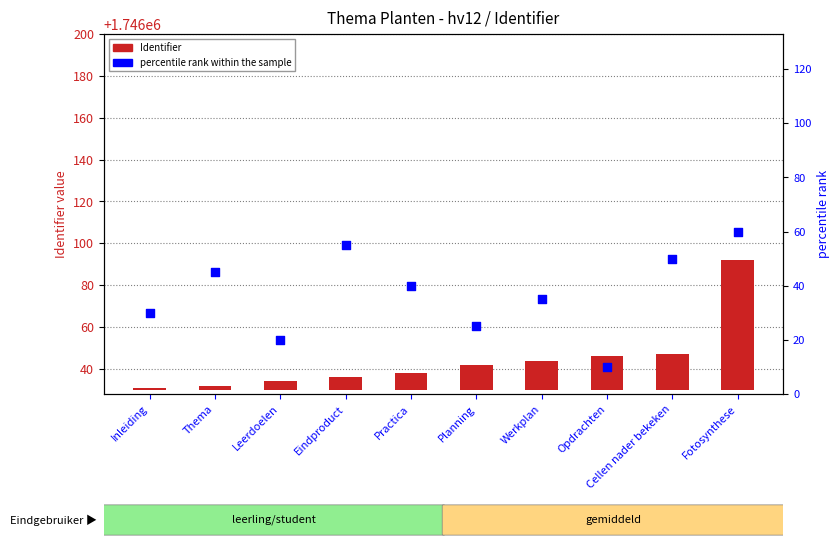

Which series contains the lowest Y value?

Identifier